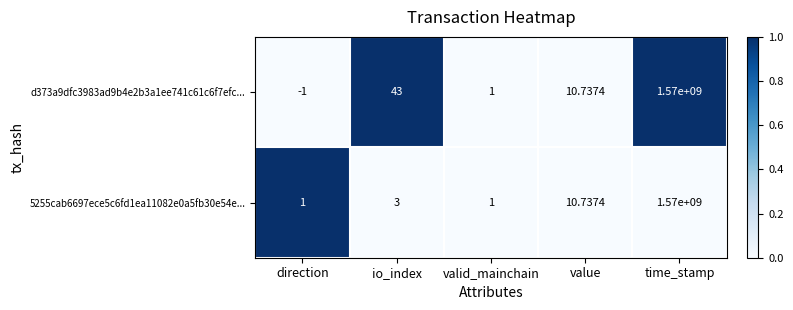

Which category has the lowest value across all series?

direction